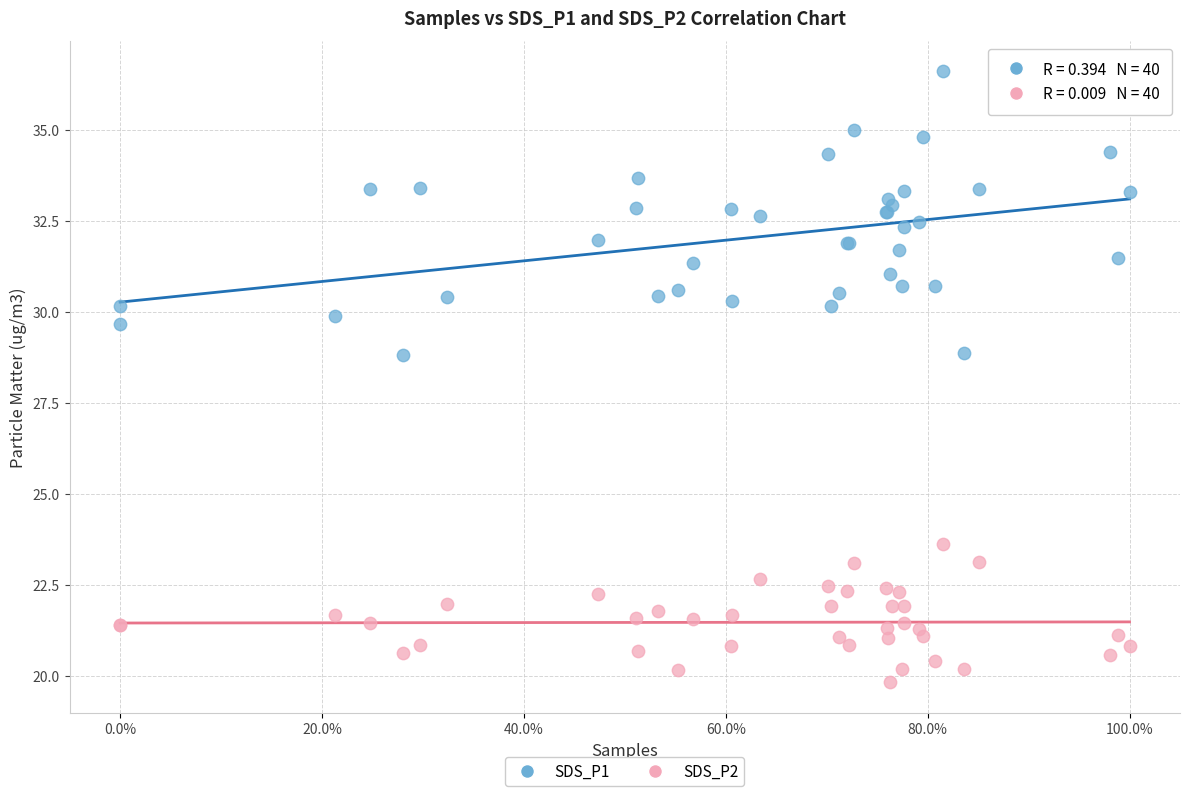

What is the X range (max minus min) for the scatter plot?

1.0